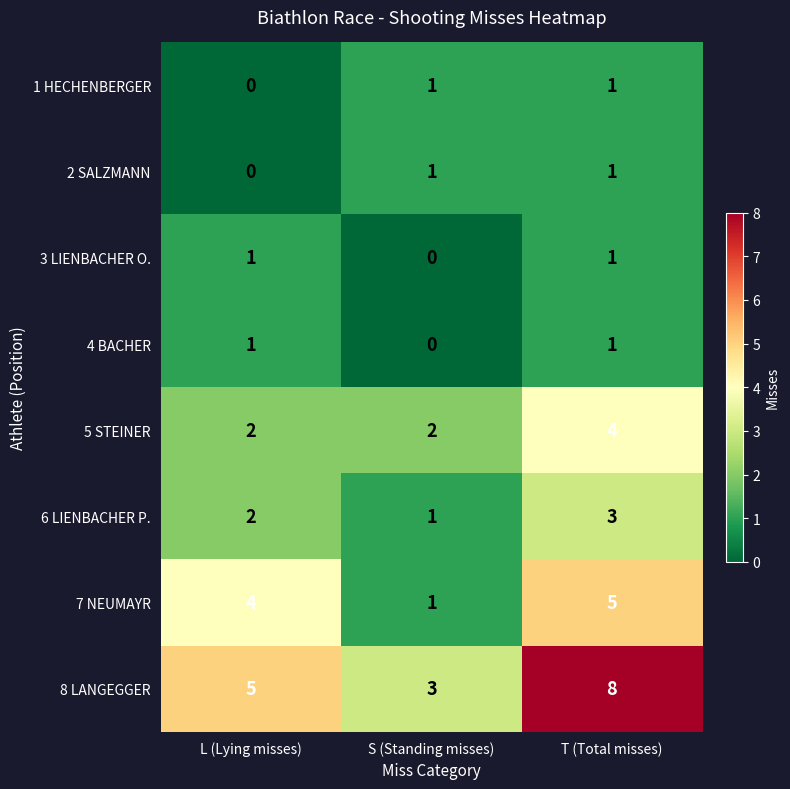

How many 6 LIENBACHER P. values are between 1 and 3?

3